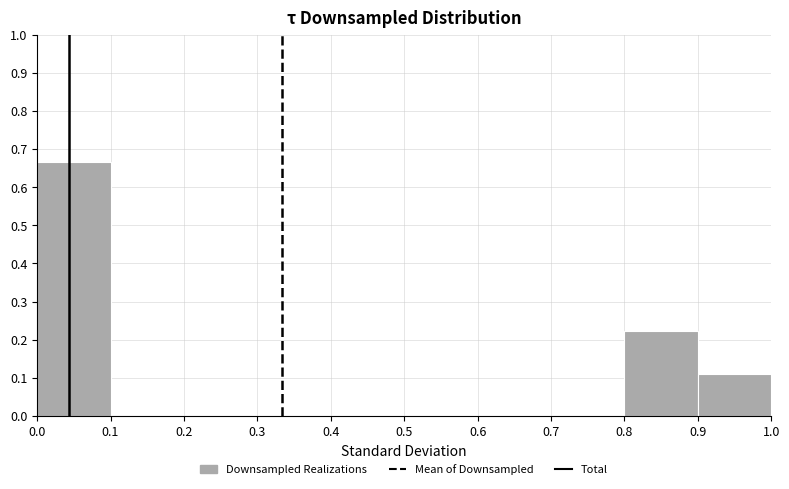

Reading left to right, list every bar in this chart as the range it spans on the x-axis followed by its height. The values are not printed on the chart, so give them approximately, as read against the axis.

0.0 to 0.1: 0.67
0.1 to 0.2: 0
0.2 to 0.3: 0
0.3 to 0.4: 0
0.4 to 0.5: 0
0.5 to 0.6: 0
0.6 to 0.7: 0
0.7 to 0.8: 0
0.8 to 0.9: 0.22
0.9 to 1.0: 0.11